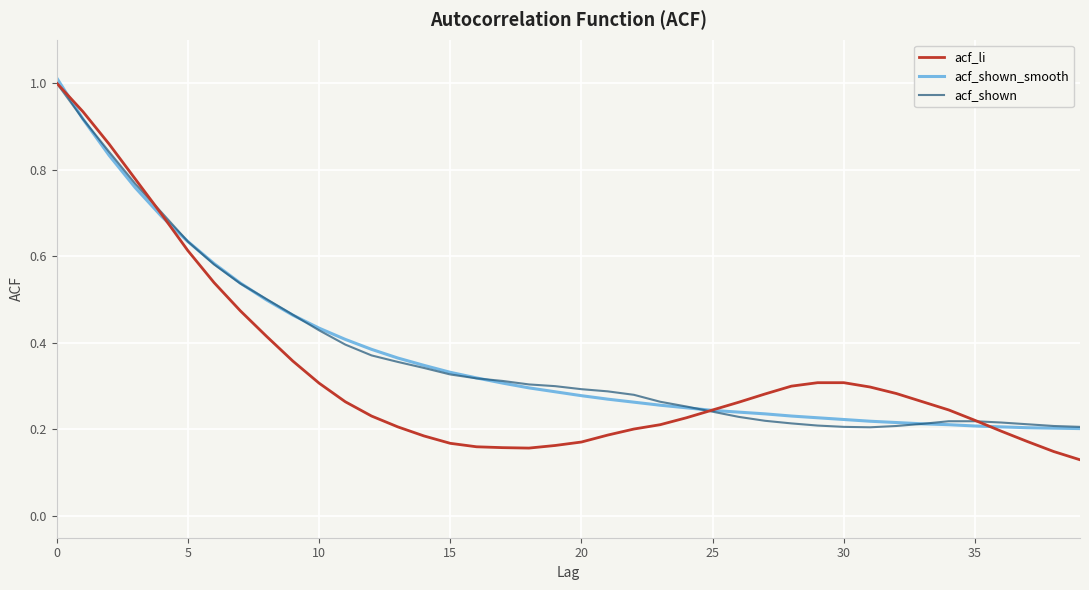

Which series has the widest spread of values?

acf_li